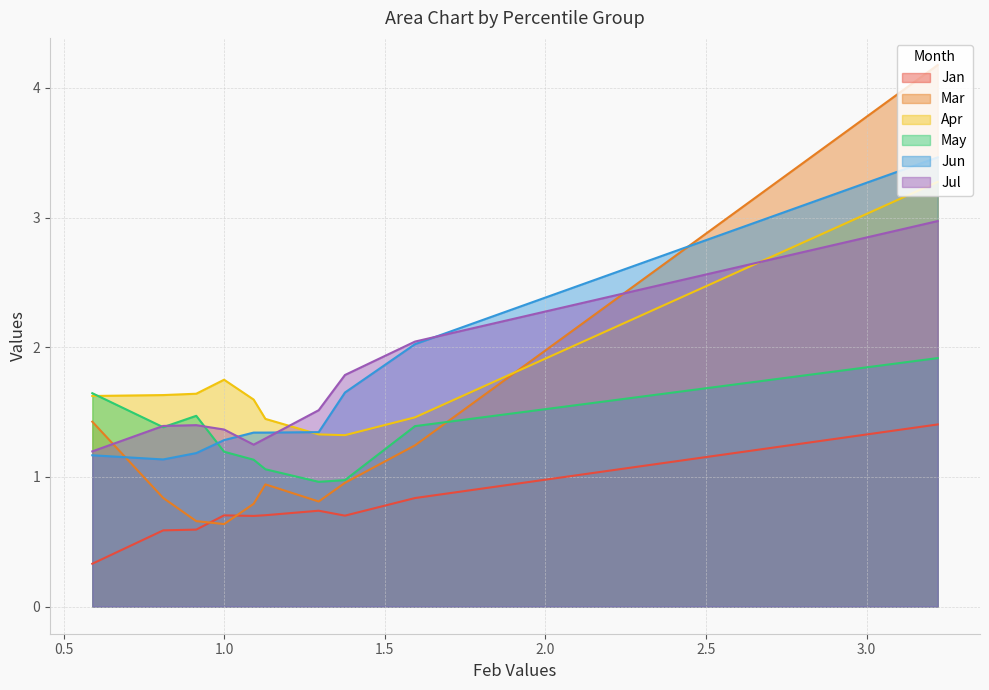

Does the chart display data point markers on the line(s)?

No